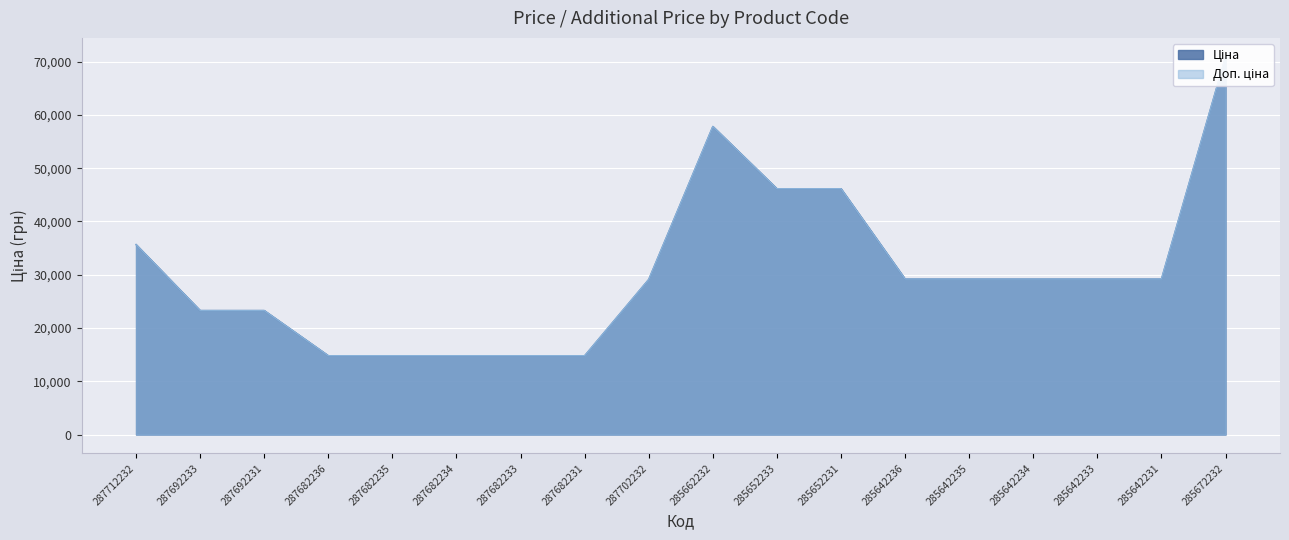

How many values in the Доп. ціна series are below 29188?

8